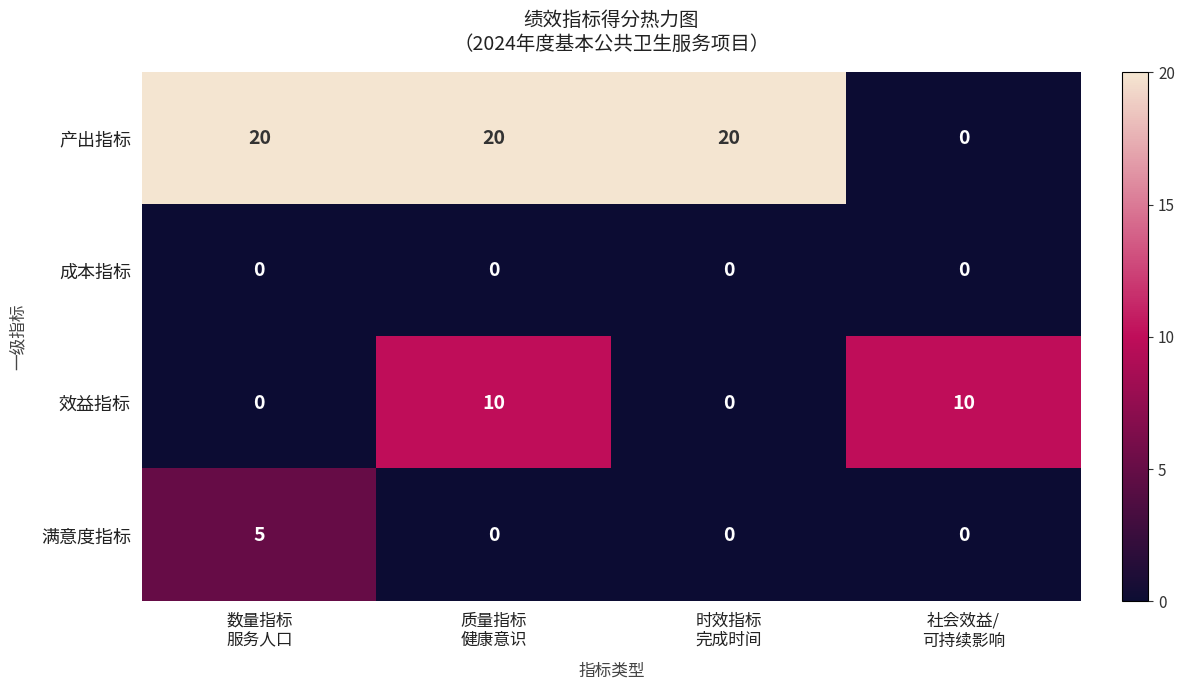

Which series has the largest range (max minus min)?

产出指标